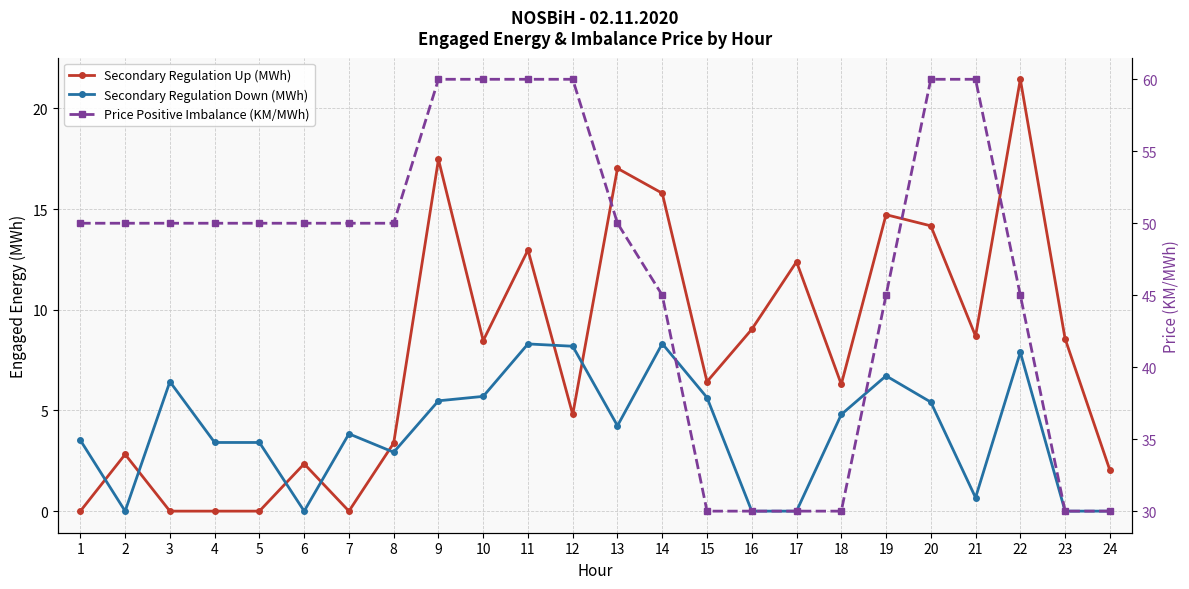

What are all the series names shown in the legend?

Secondary Regulation Up (MWh), Secondary Regulation Down (MWh), Price Positive Imbalance (KM/MWh)